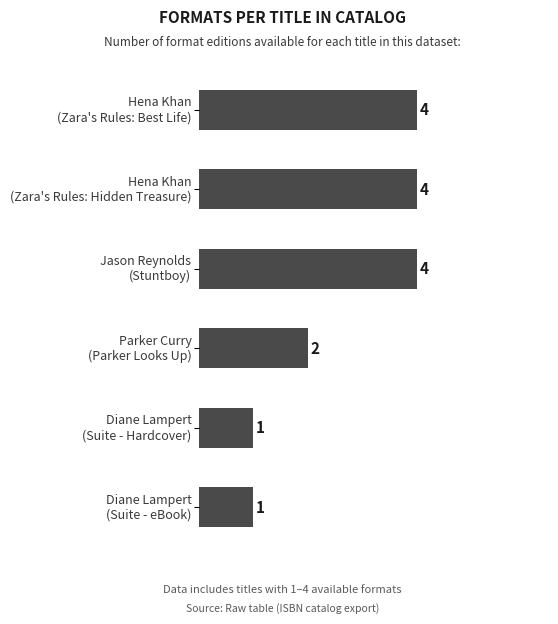

What is the average value?

3